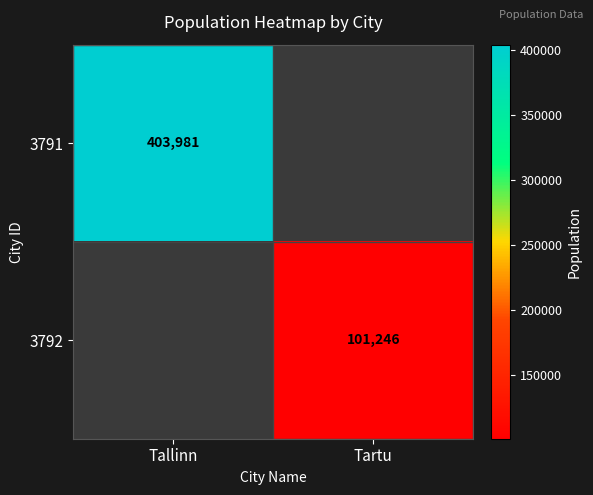

What is the total value across all series at Tallinn?

403981